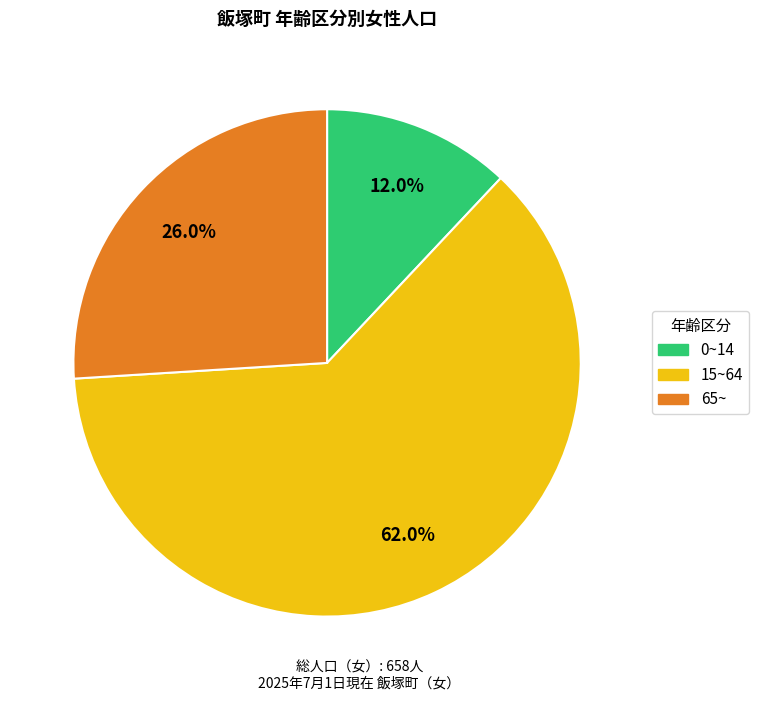

Count the number of slices in the pie.

3